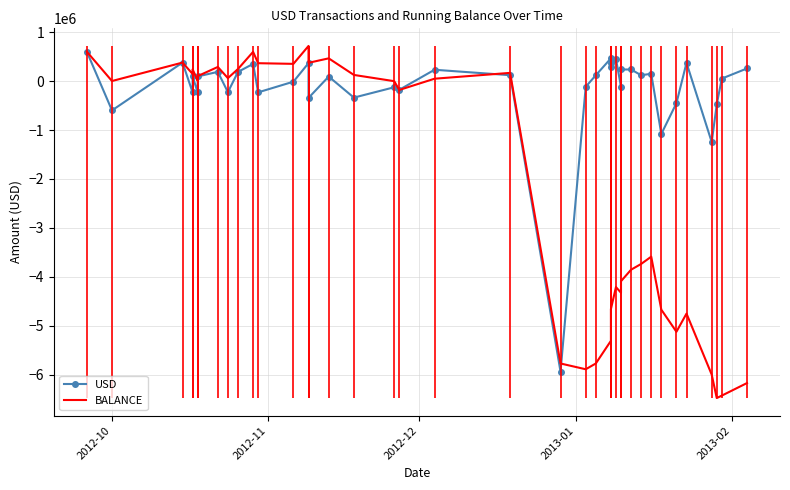

Reading right to left, transcribe all the data shown in this chart.

USD: 256160.0	49836.5	-478388.1	-1245974.0	370845.4	-451263.5	-1081611.9	148338.2	117647.1	235294.3	235294.3	-115848.0	448750.0	276500.0	371500.0	463250.0	117647.1	-117647.1	-5932935.0	119046.3	229885.6	-179517.1	-127365.4	-338631.0	90975.3	-344313.1	365758.4	-13313.3	-231481.5	350000.0	185977.4	-227790.4	186996.4	93571.6	-231803.4	94577.0	-232801.8	376507.4	-600000.0	600000.0
BALANCE: -6166326.3	-6422486.3	-6472322.8	-5993934.6	-4747960.6	-5118806.1	-4667542.5	-3585930.7	-3734268.8	-3851916.0	-4087210.3	-4322504.5	-4206656.5	-4655406.5	-4931906.5	-5303406.5	-5766656.5	-5884303.7	-5766656.6	166278.4	47232.1	-182653.5	-3136.4	124229.0	462860.0	371884.7	716197.8	350439.4	363752.7	595234.1	245234.1	59256.8	287047.2	100050.8	6479.2	238282.6	143705.7	376507.4	0.0	600000.0